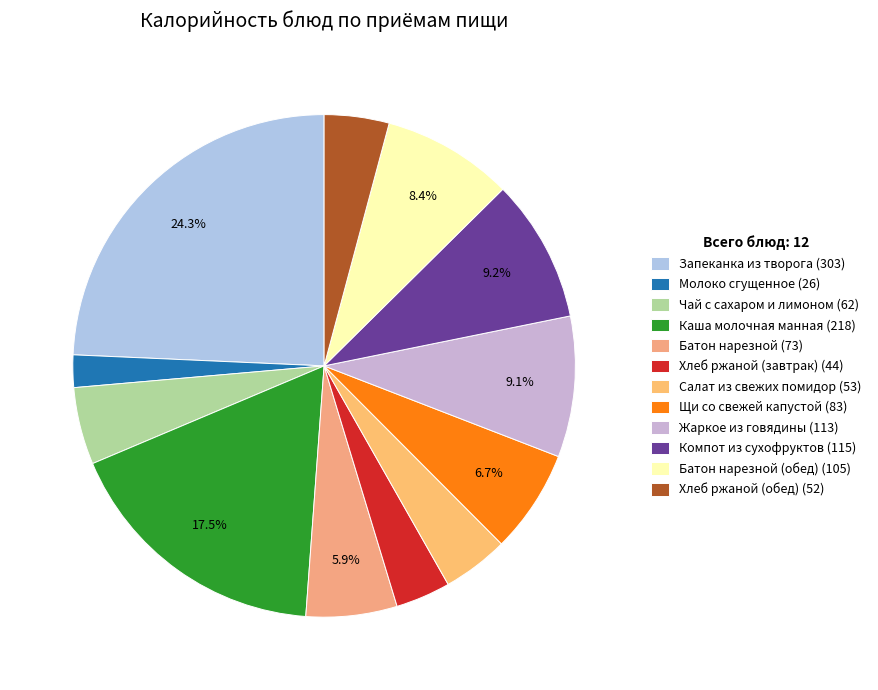

Count the number of slices in the pie.

12